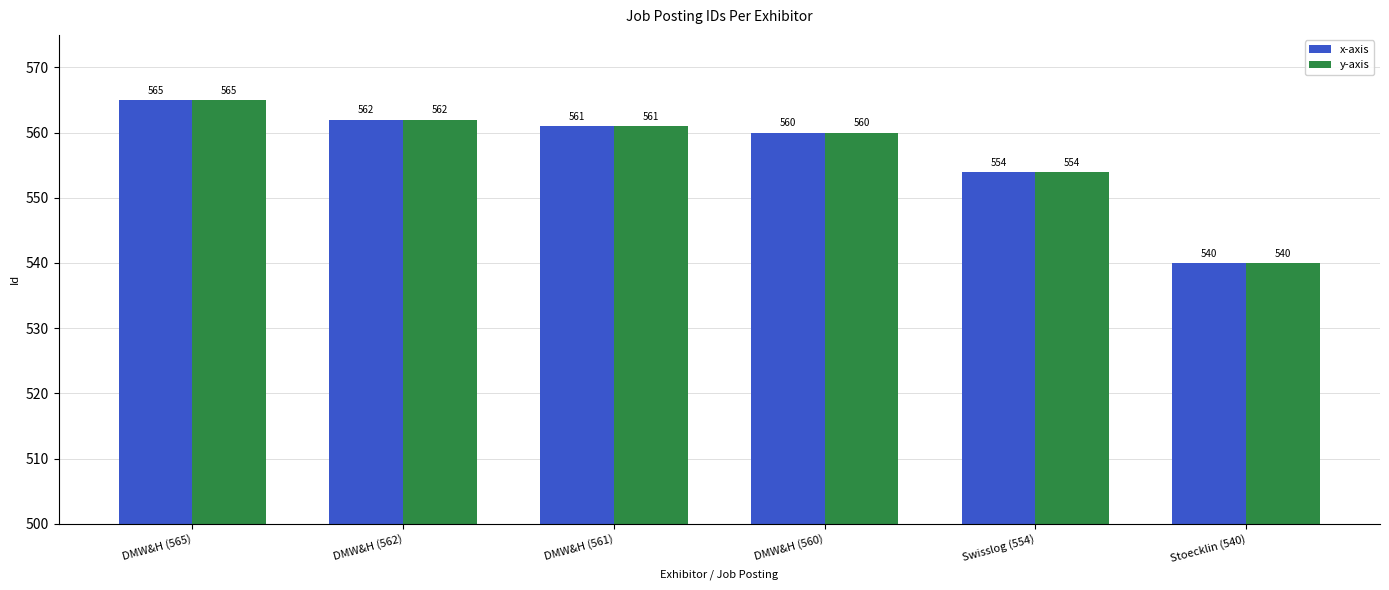

What position from the right is Swisslog (554)?

2